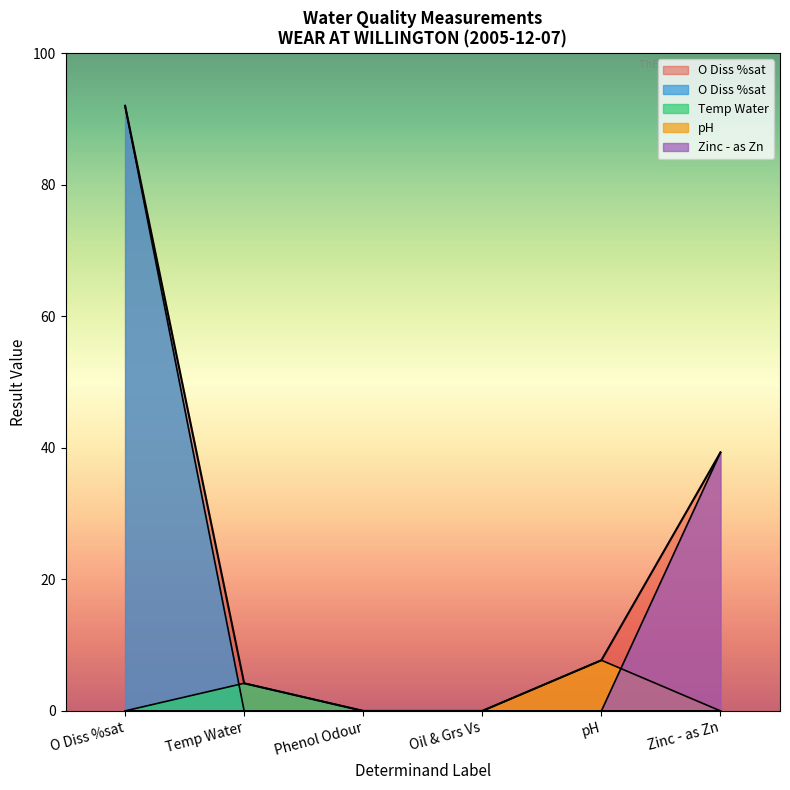

At how many categories does at least one series exceed 71?

1